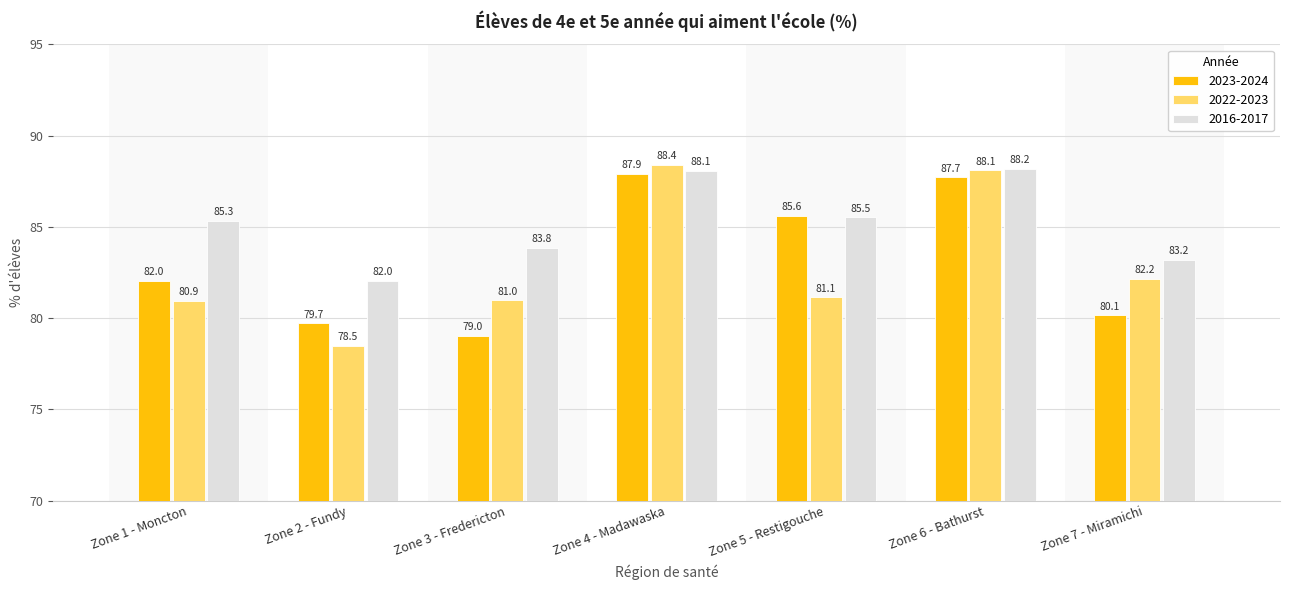

At Zone 3 - Fredericton, list the series in order from smallest to largest.

2023-2024, 2022-2023, 2016-2017